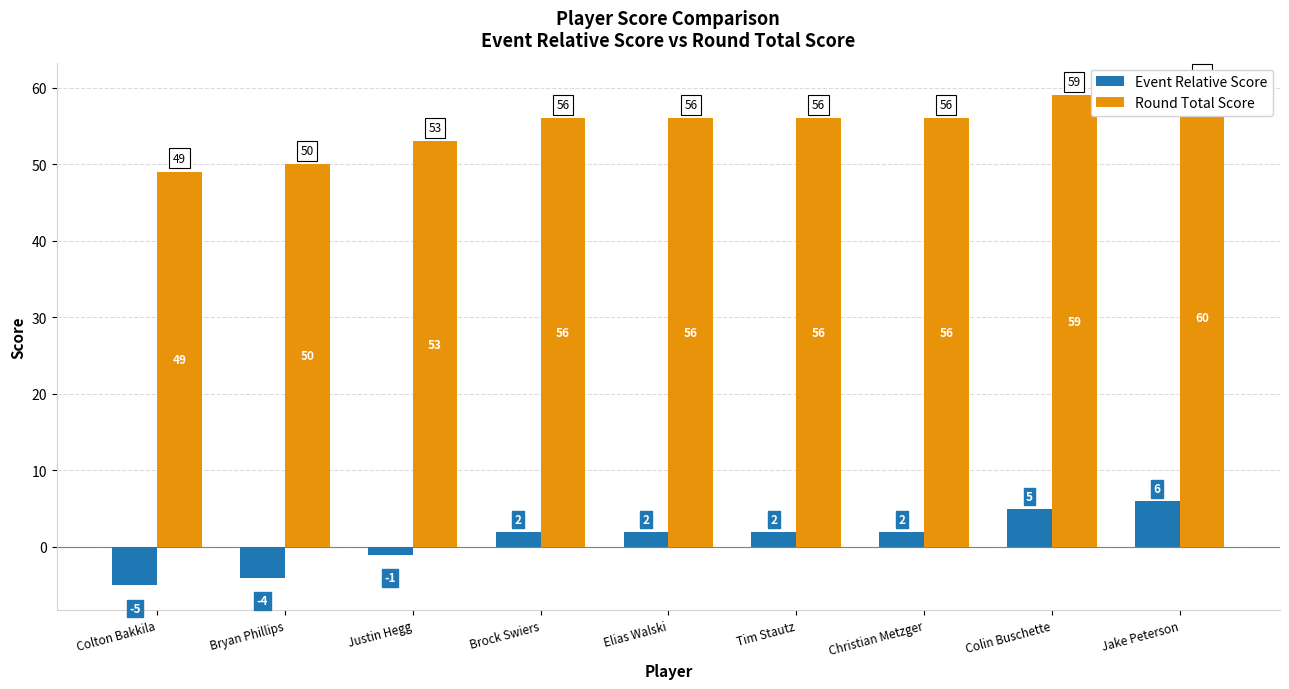

What is the difference between the Round Total Score values at Jake Peterson and Colton Bakkila?

11